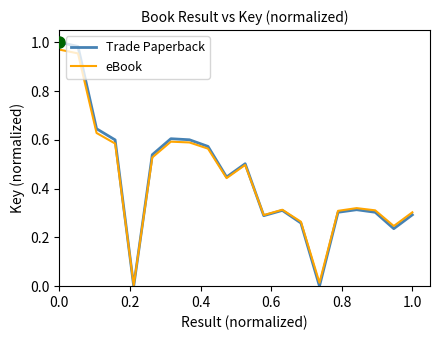

How many lines are shown in the chart?

2